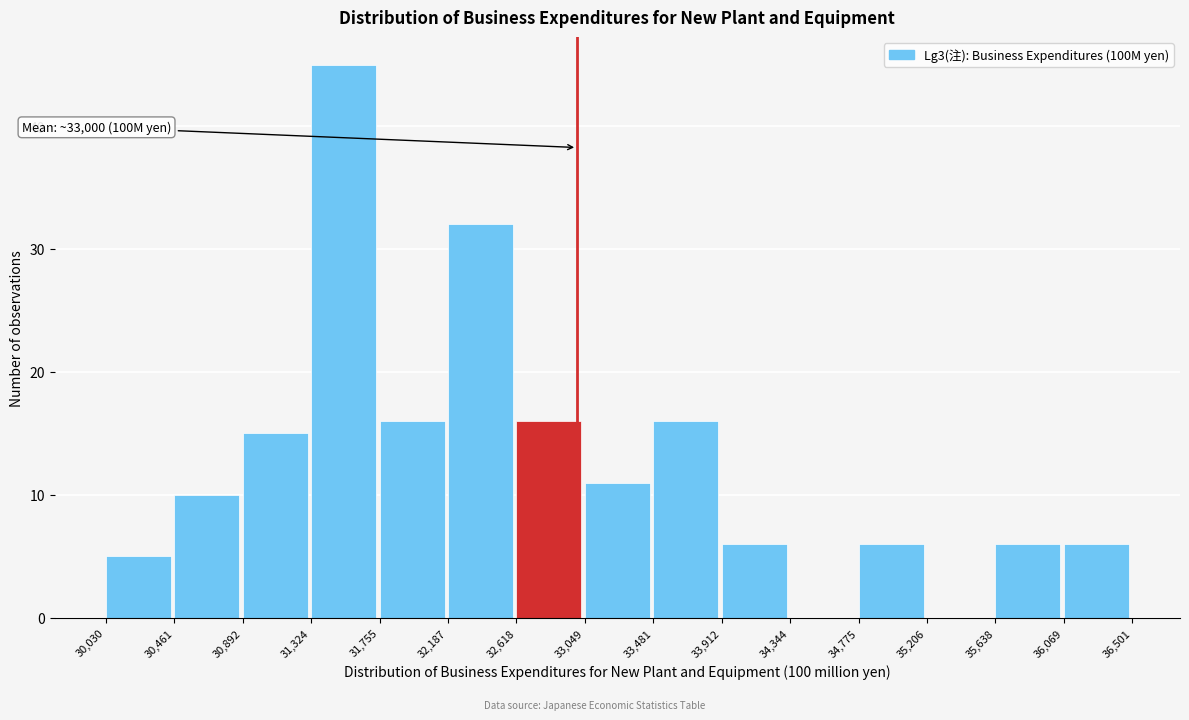

Over which range of the x-axis is the bar tallest?

31,324 to 31,755